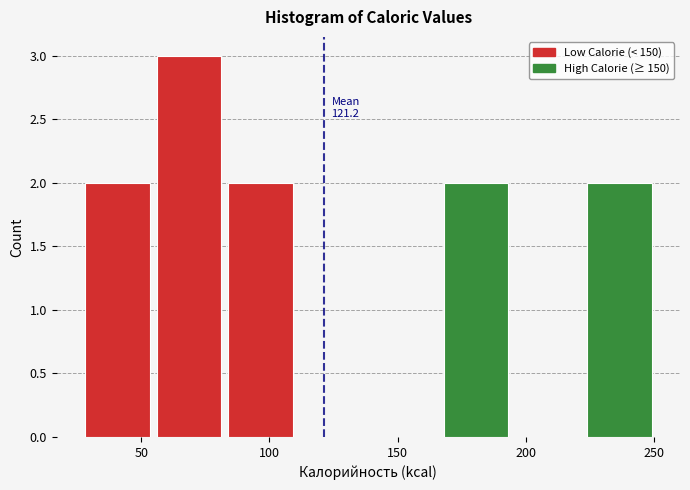

Over which range of the x-axis is the bar tallest?

55 to 85